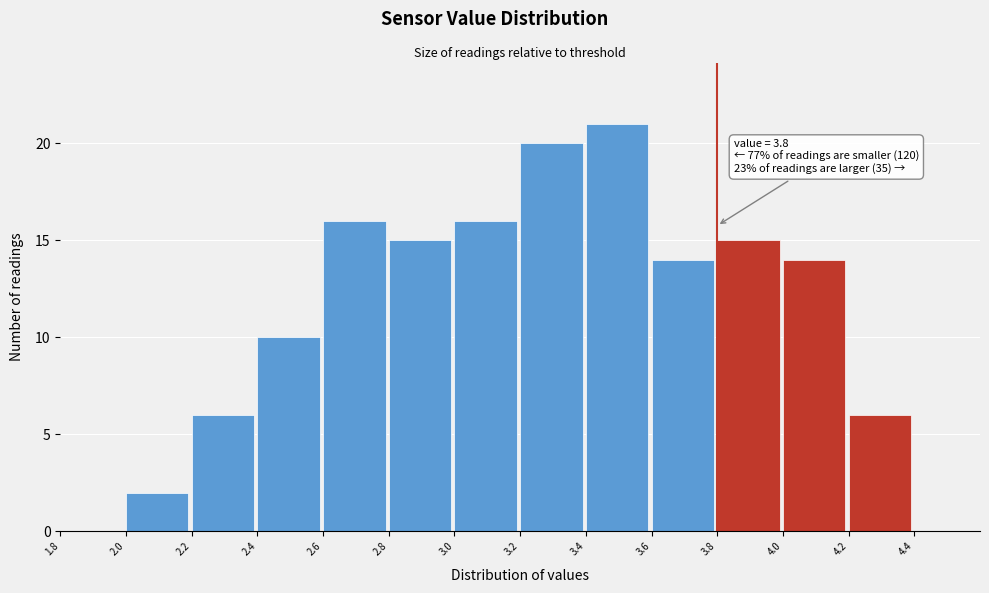

Over which range of the x-axis is the bar tallest?

3.4 to 3.6